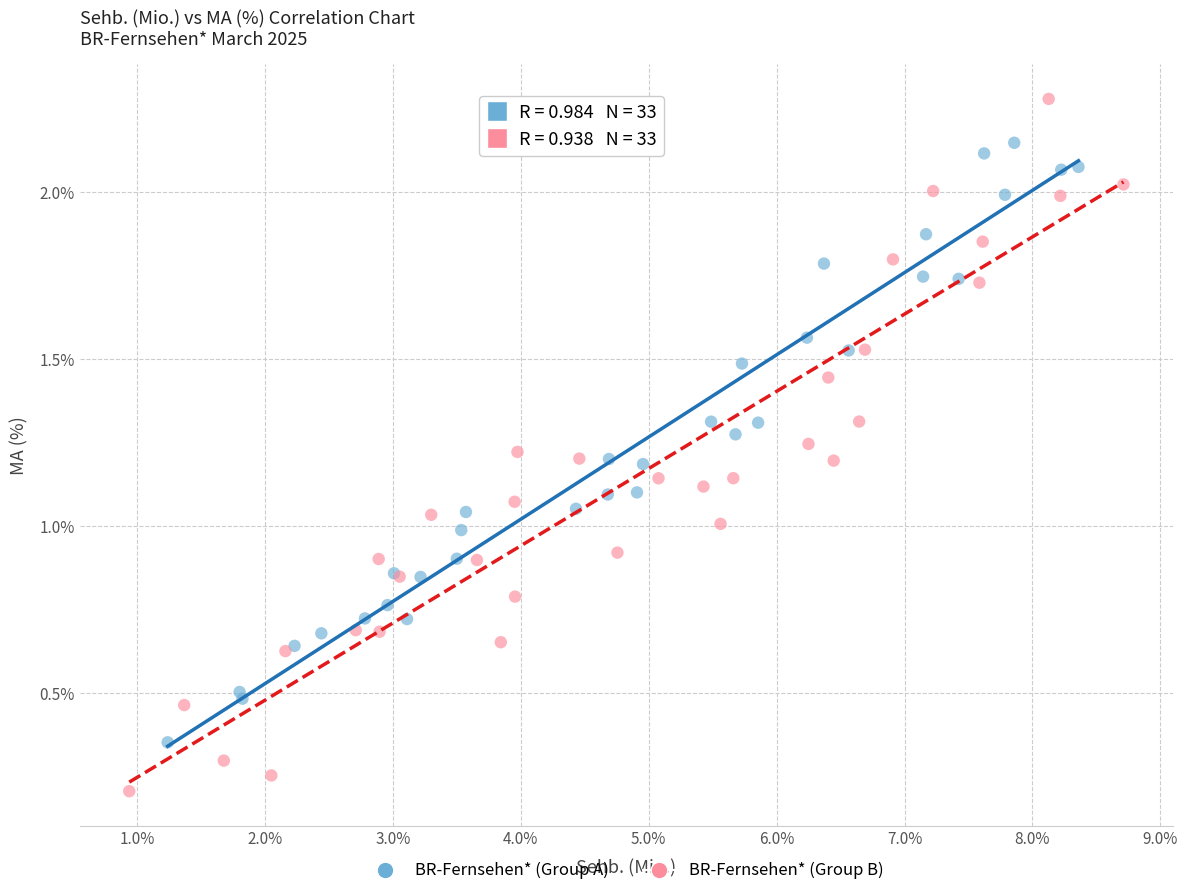

Which series has the widest spread of Y values?

BR-Fernsehen* (Group B)